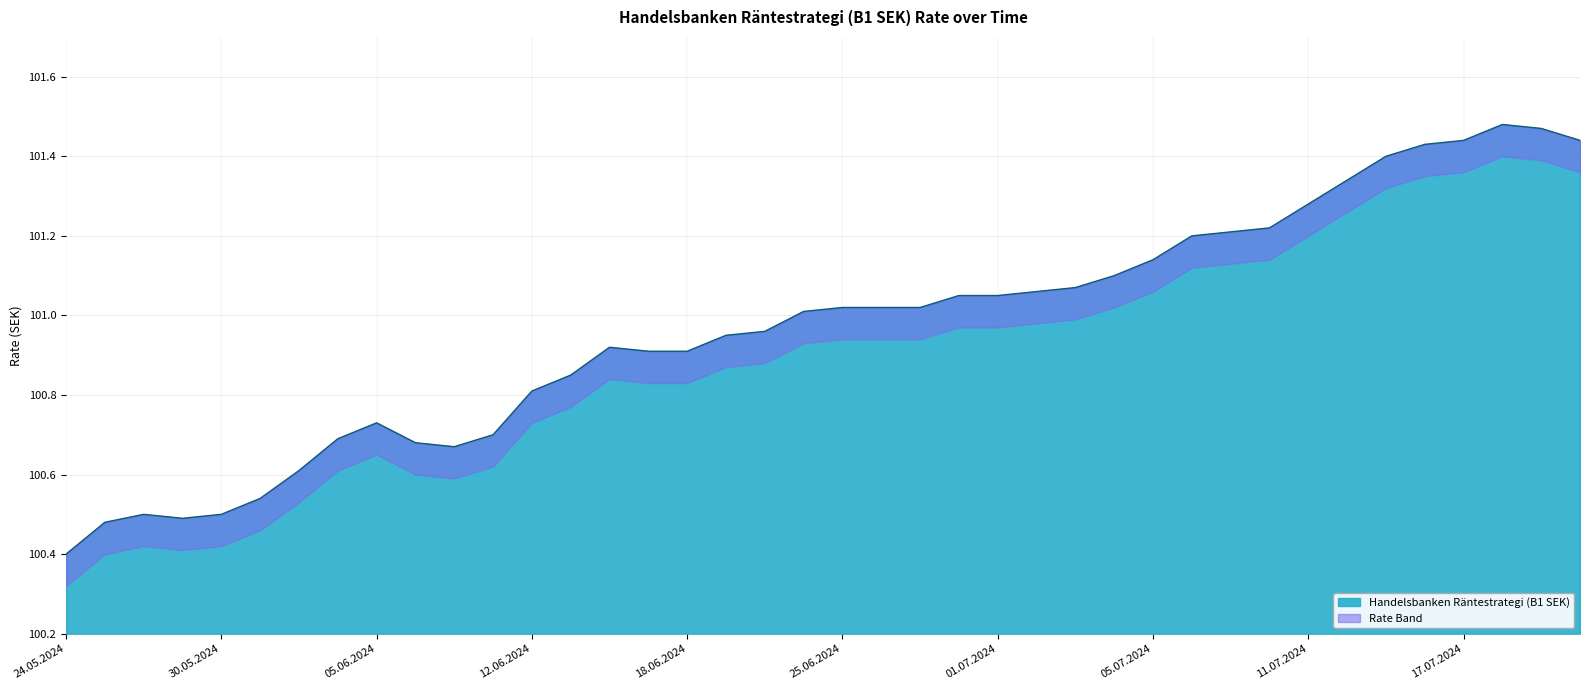

What is the difference between the values at 24.06.2024 and 12.07.2024?

0.3